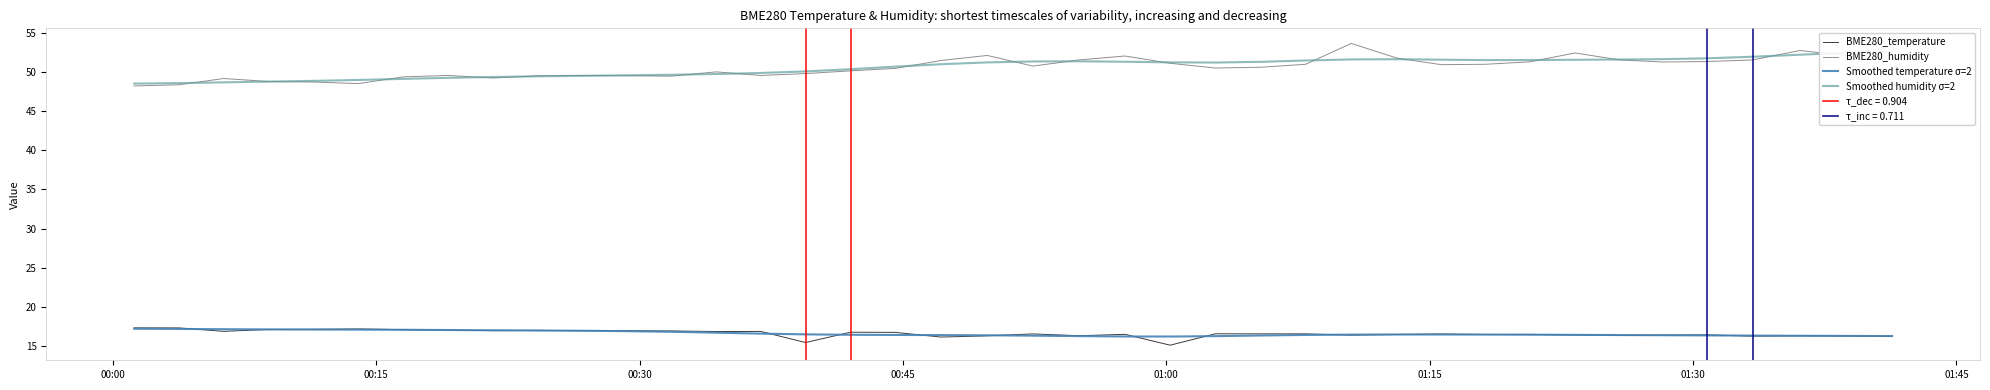

Is this an area chart (filled region under the line)?

No